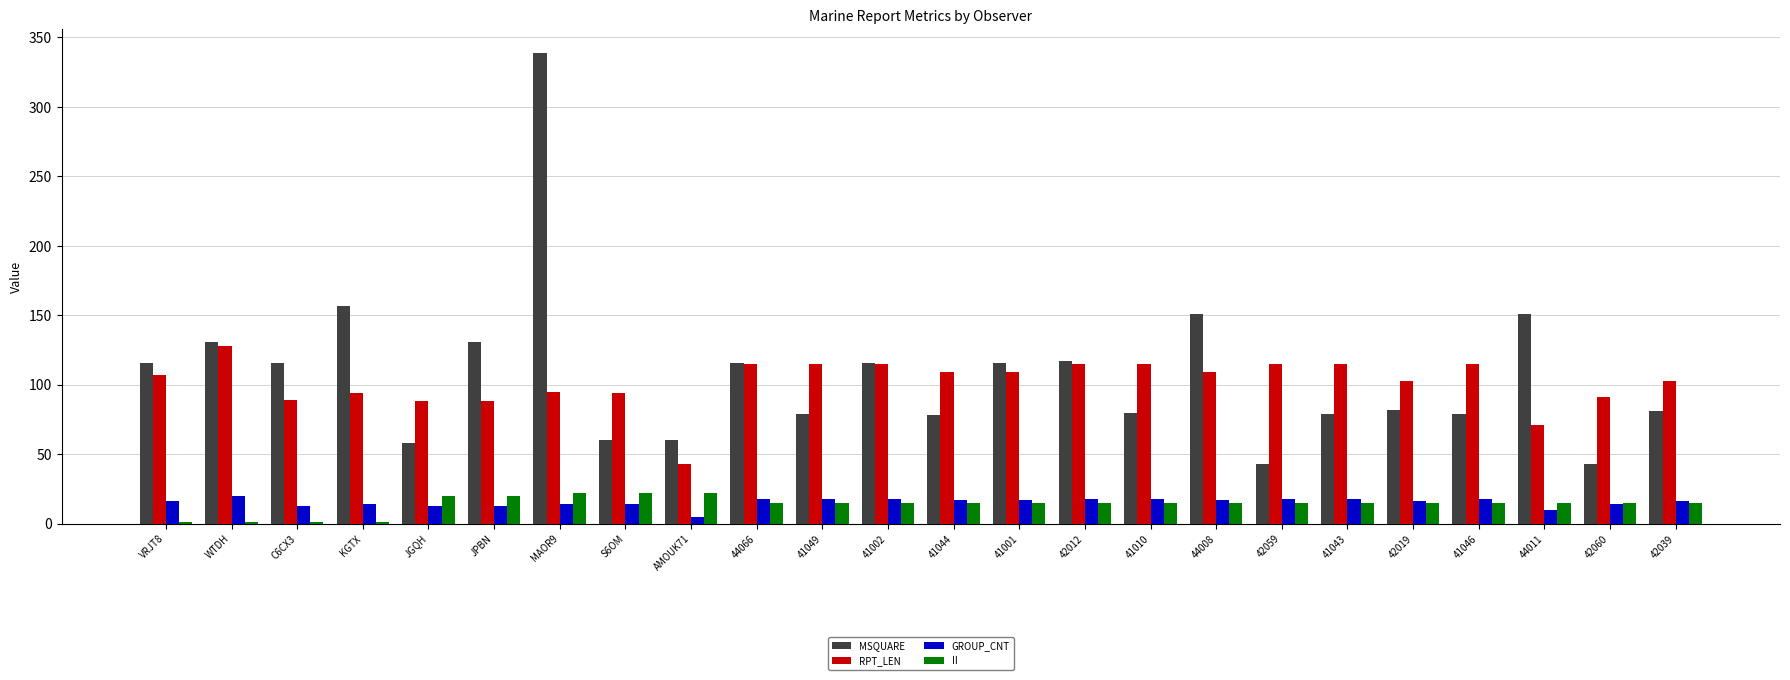

What is the highest value of the GROUP_CNT series?

20